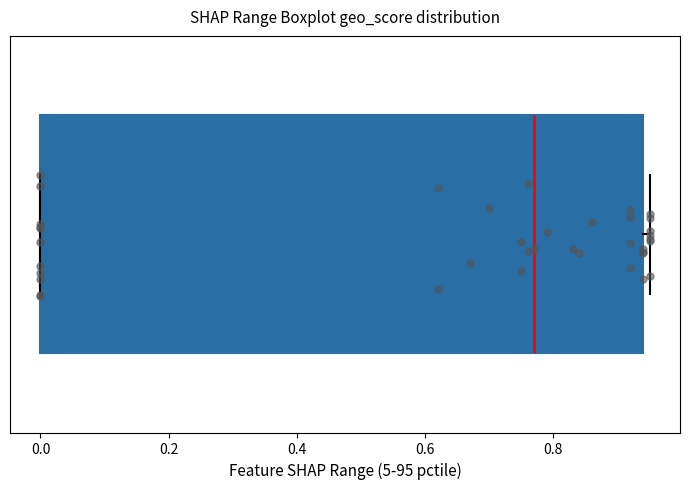

Where is the left edge of the box on the x-axis? The values are not printed on the chart, so give them approximately, as read against the axis.

0.00